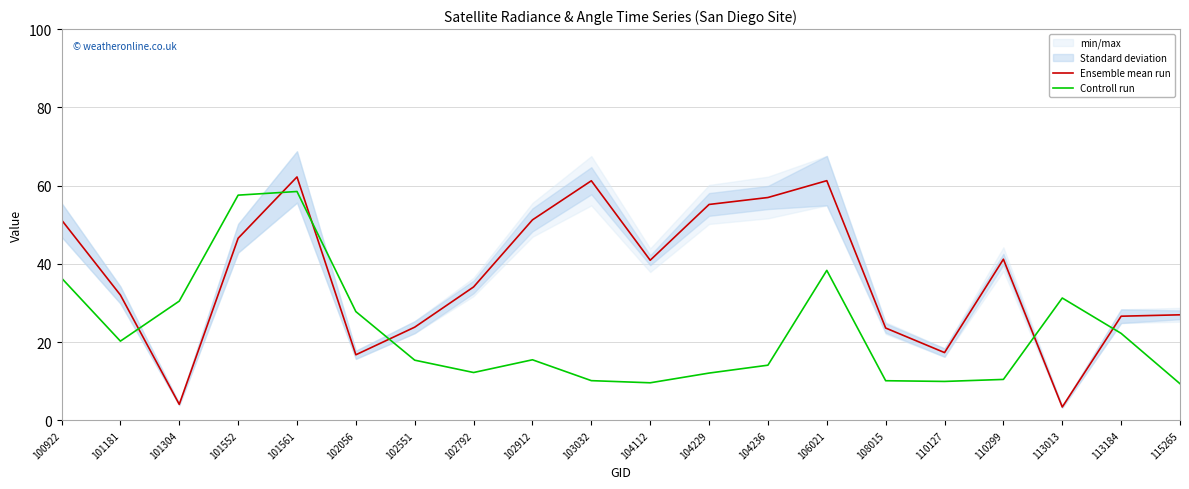

Which series changed the most between 101552 and 102551?

Controll run